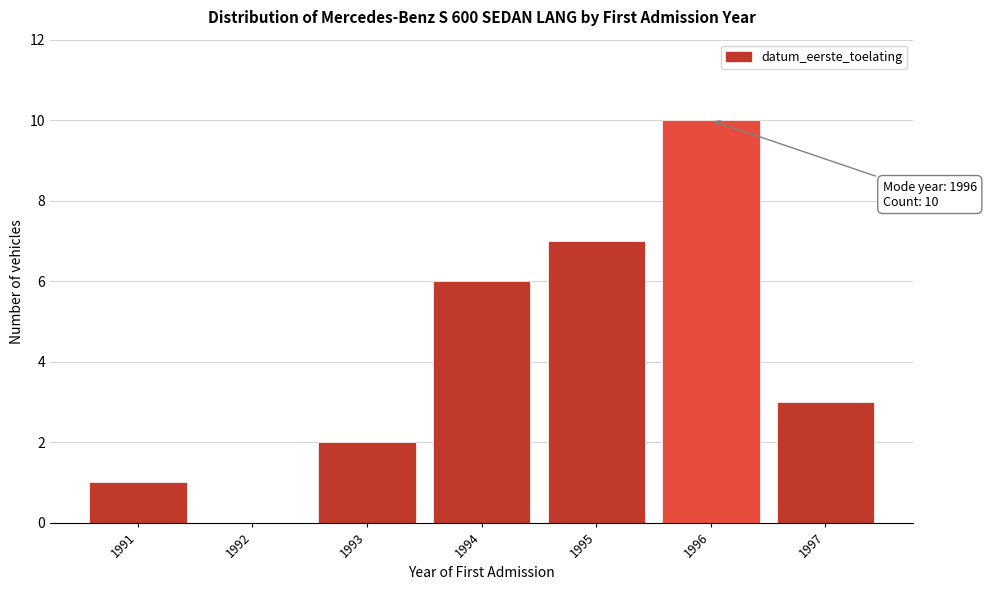

Reading left to right, extract all data points from this chart.

1991=1	1992=0	1993=2	1994=6	1995=7	1996=10	1997=3